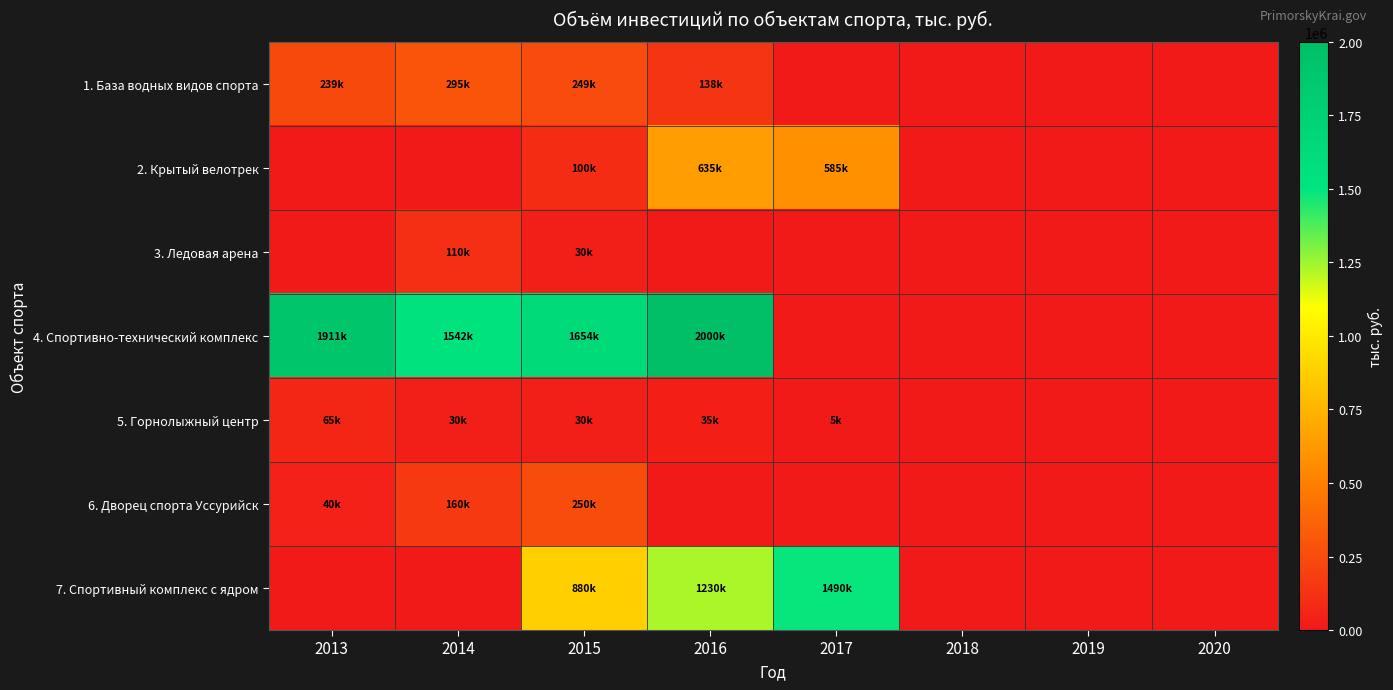

Which has a higher value, 2016 or 2019?

2016